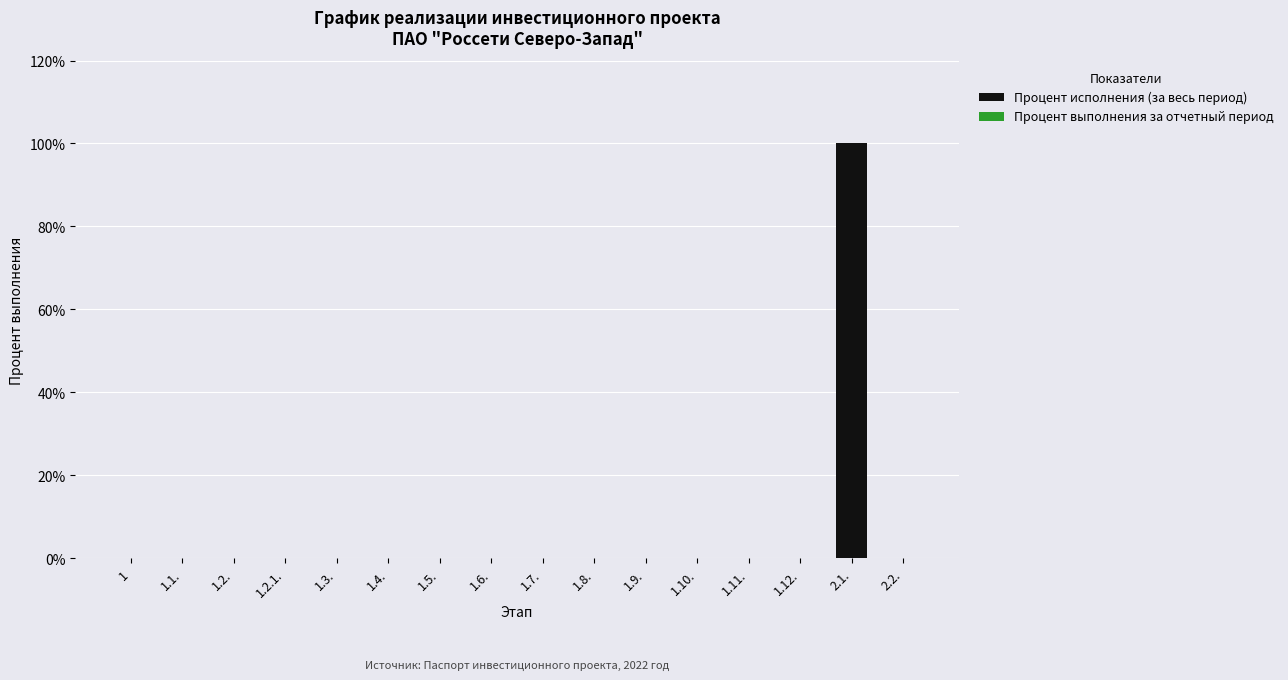

What is the maximum value shown in the chart?

100